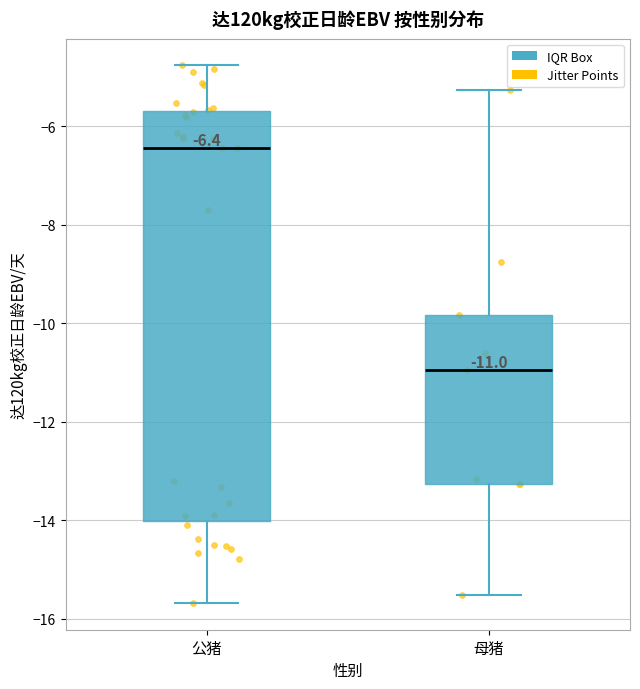

Which box is the tallest, from its lower edge to its upper edge?

公猪